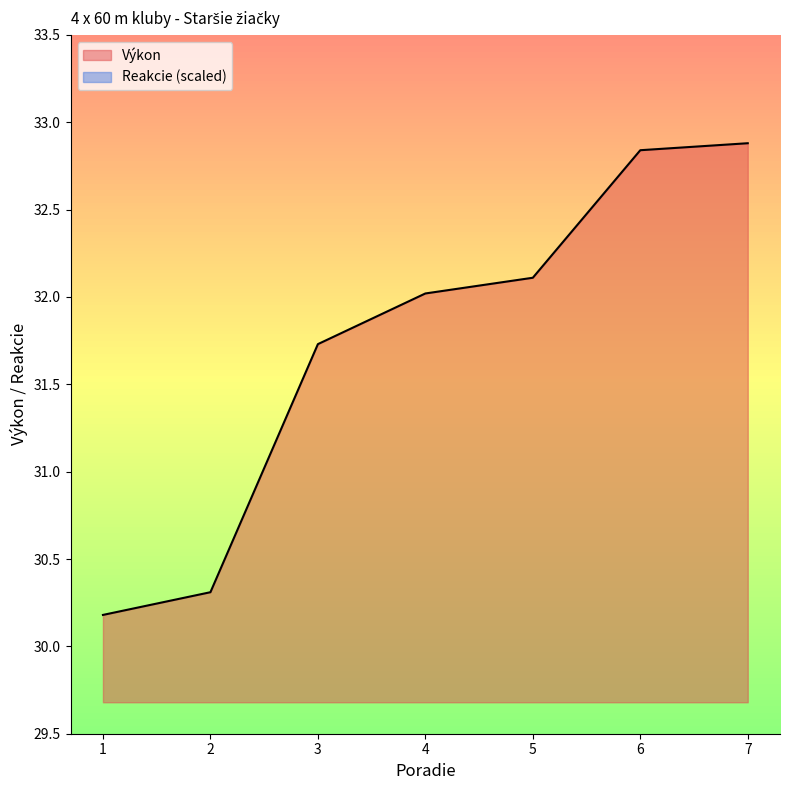

The Výkon series shows 47.0 at 1. True or false?

False